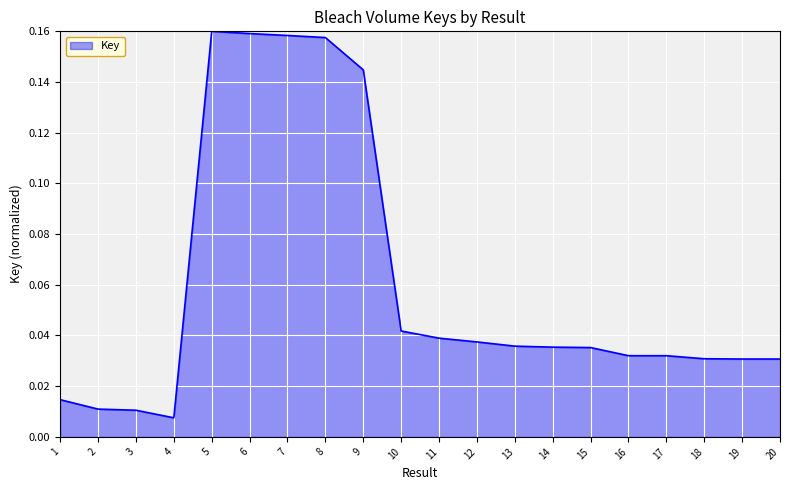

Count the number of data series in this chart.

1